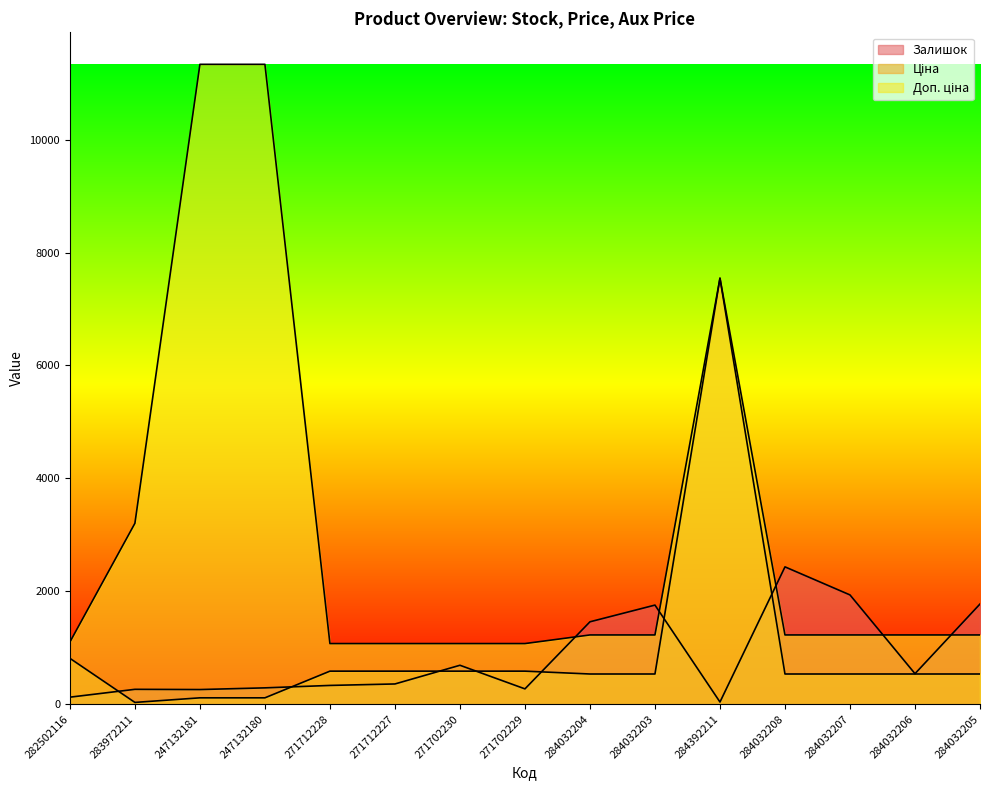

What is the difference between the maximum and minimum values in the Ціна series?

7513.8